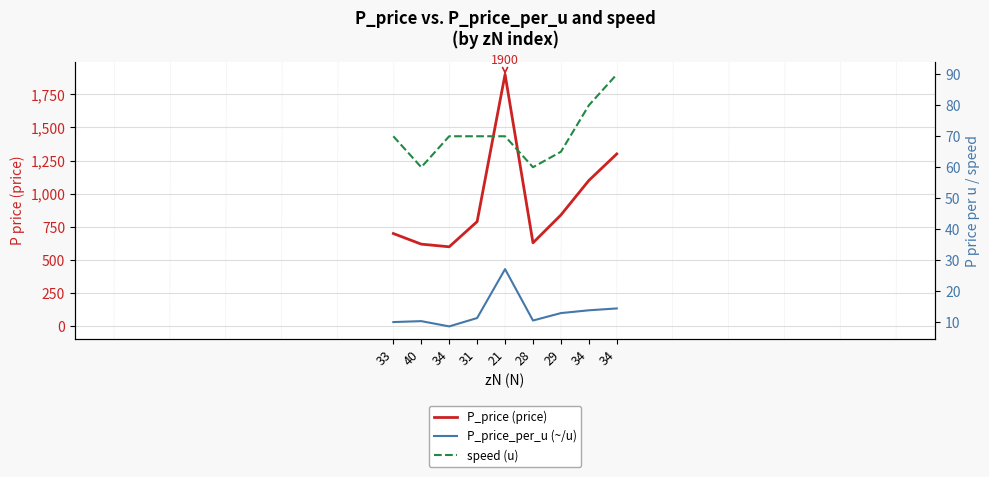

Reading left to right, transcribe all the data shown in this chart.

P_price (price): 33=700.0	40=620.0	34=600.0	31=790.0	21=1900.0	28=630.0	29=840.0	34=1100.0	34=1300.0
P_price_per_u (~/u): 33=10.0	40=10.3	34=8.6	31=11.3	21=27.1	28=10.5	29=12.9	34=13.8	34=14.4
speed (u): 33=70.0	40=60.0	34=70.0	31=70.0	21=70.0	28=60.0	29=65.0	34=80.0	34=90.0